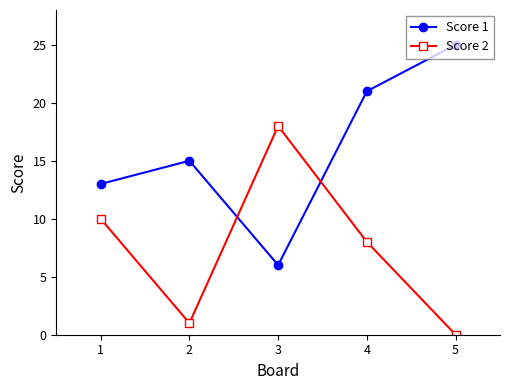

Which series has the widest spread of values?

Score 1